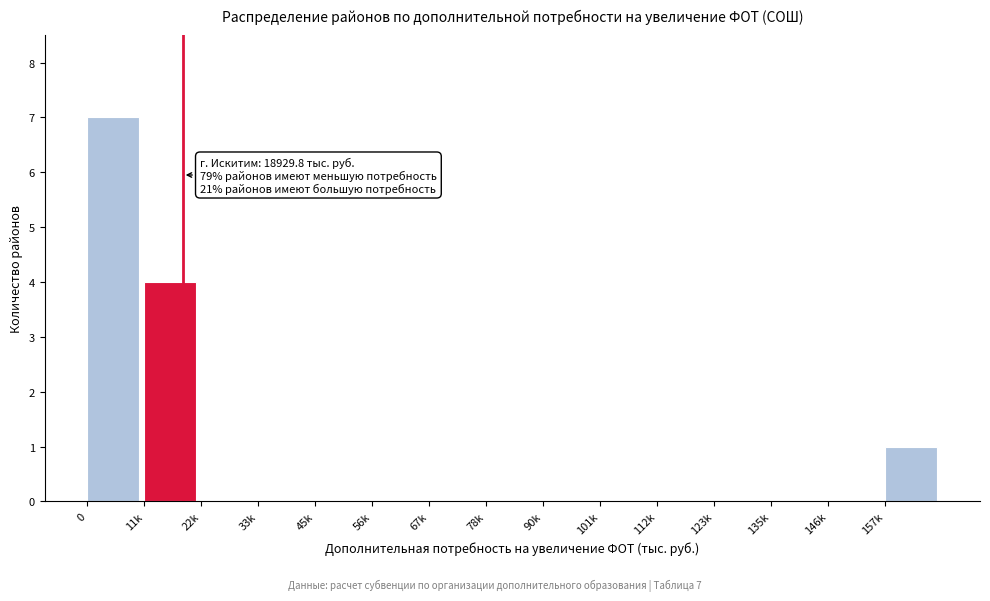

Reading left to right, transcribe all the data shown in this chart.

0=7	11k=4	22k=0	33k=0	45k=0	56k=0	67k=0	78k=0	90k=0	101k=0	112k=0	123k=0	135k=0	146k=0	157k=1